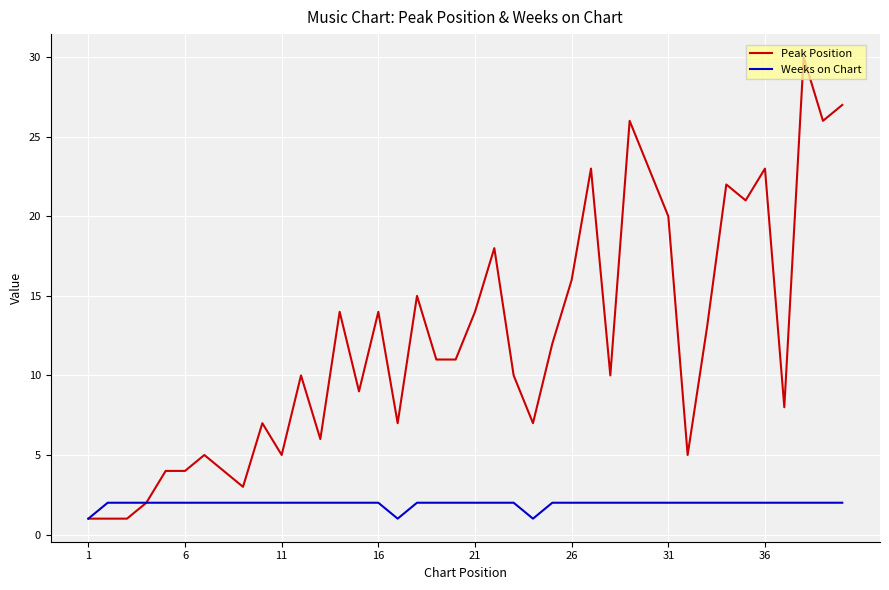

List the series in order of their peak value, highest first.

Peak Position, Weeks on Chart